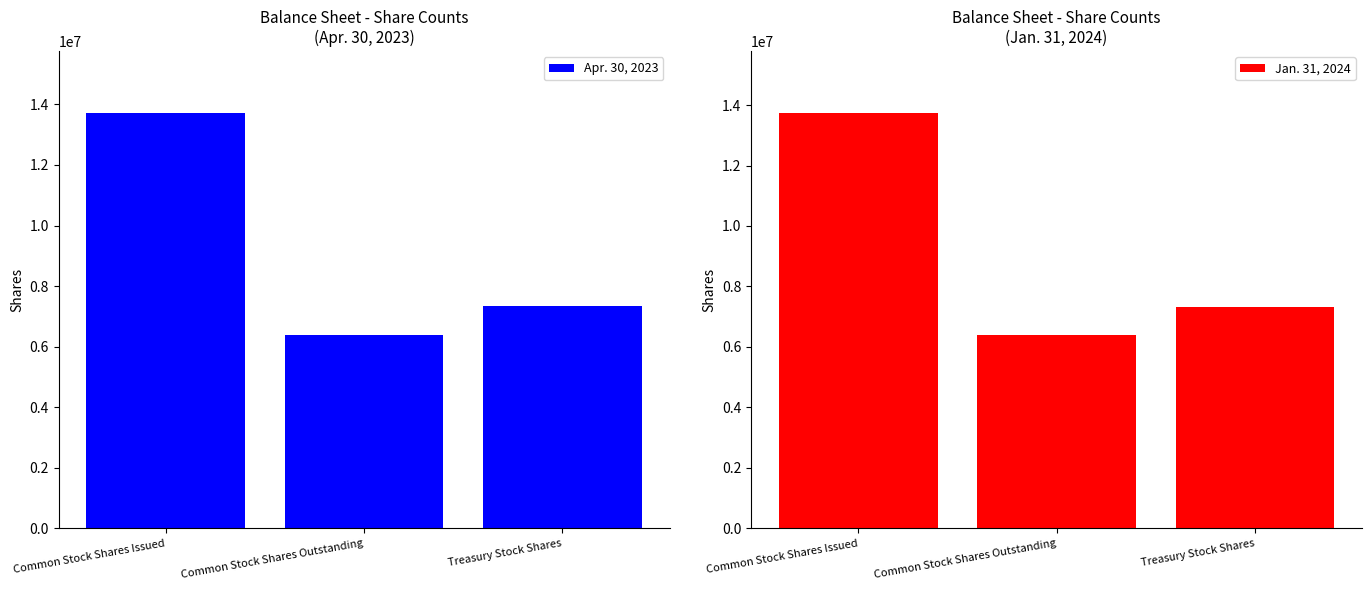

Reading left to right, transcribe all the data shown in this chart.

Apr. 30, 2023: 13701468	6373404	7328064
Jan. 31, 2024: 13722938	6391061	7331877